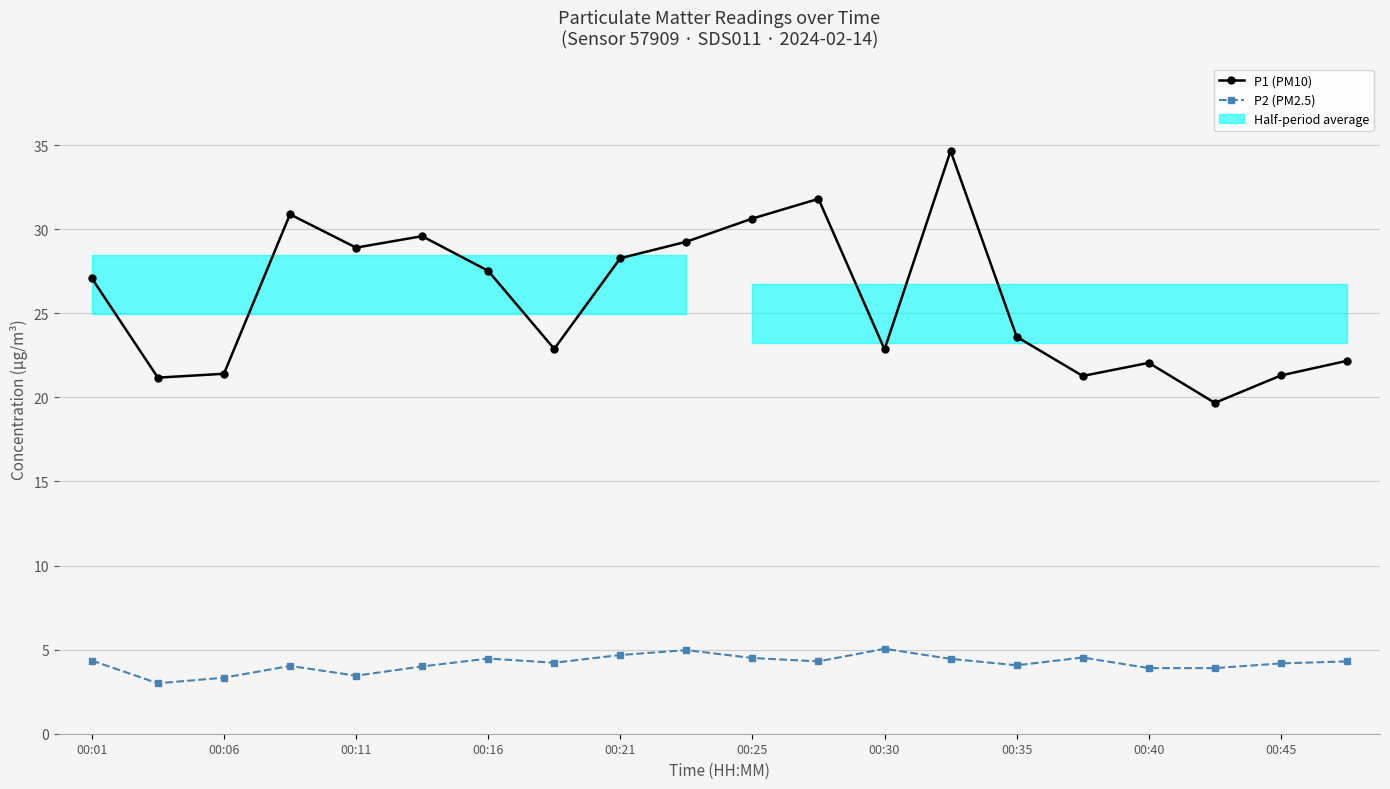

The P2 (PM2.5) series shows 3.3 at 00:06. True or false?

True